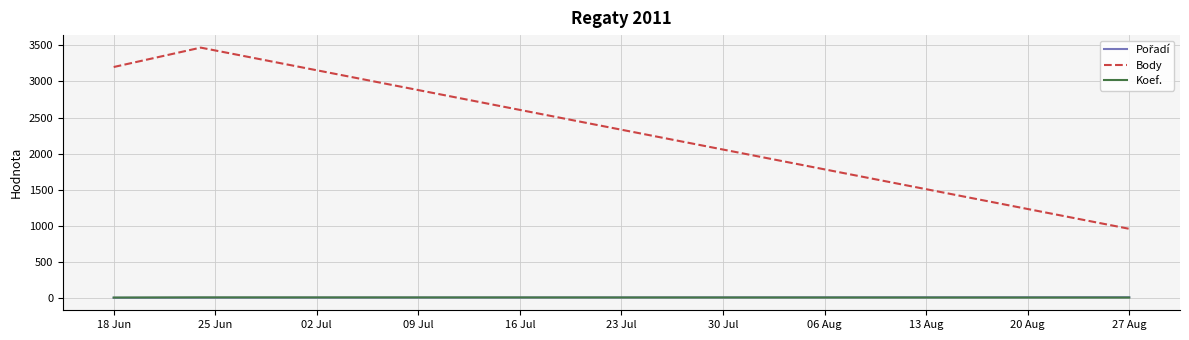

Which series has the largest range (max minus min)?

Body